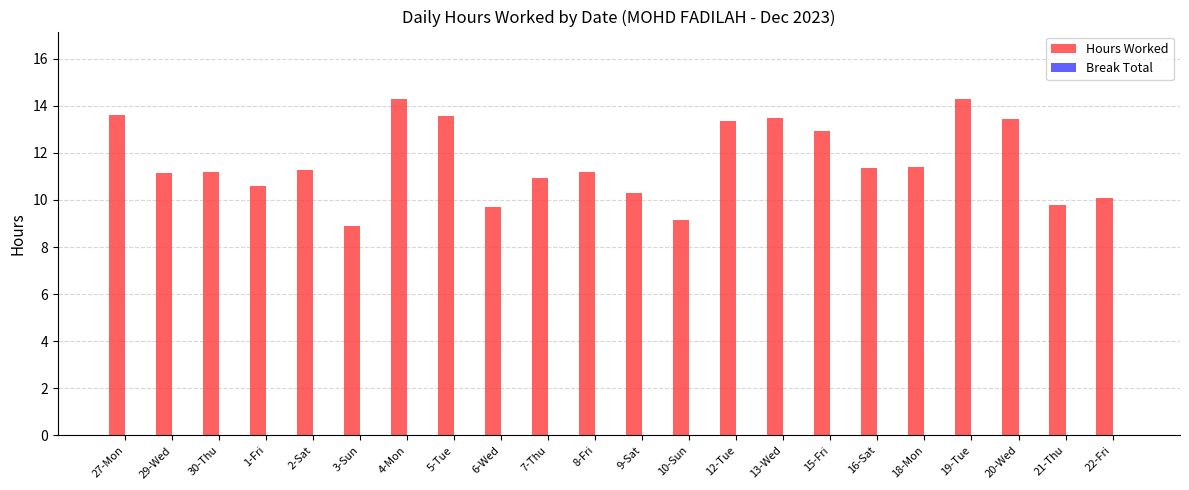

What is the difference between the values at 4-Mon and 15-Fri?

1.4